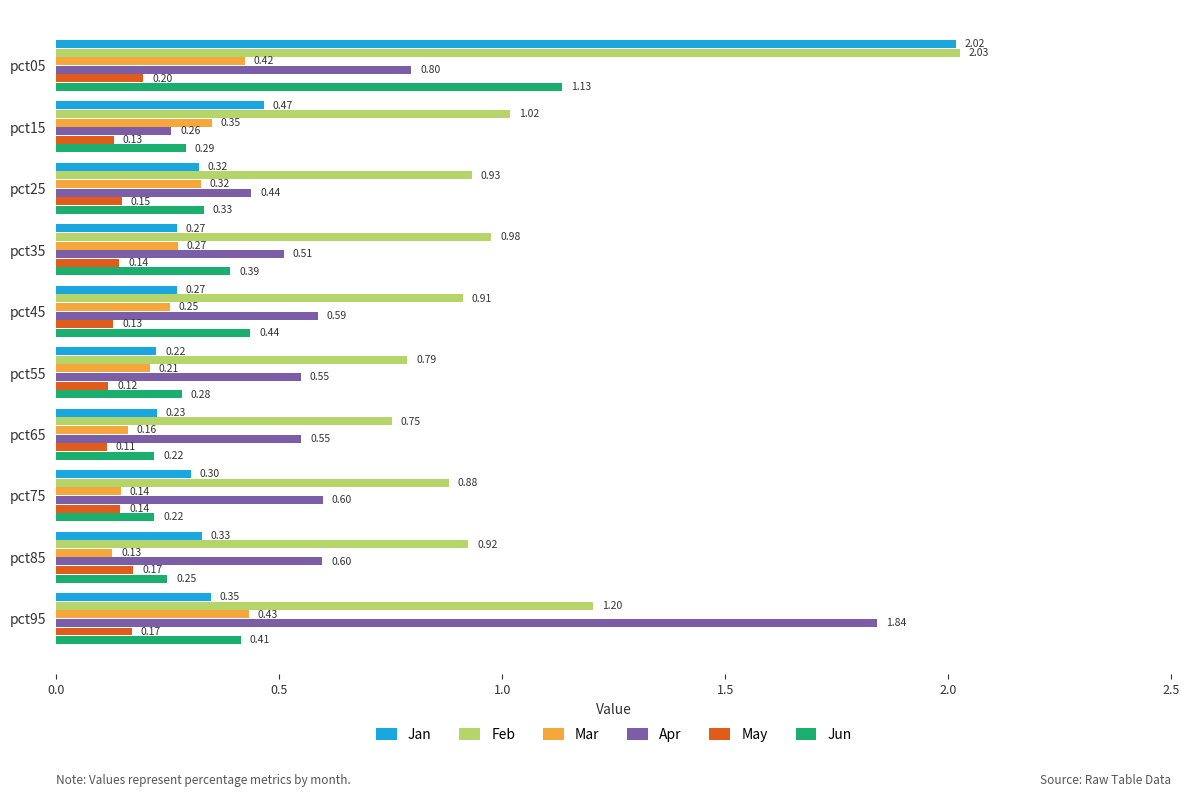

Rank the series by their maximum value, from lowest to highest.

May, Mar, Jun, Apr, Jan, Feb